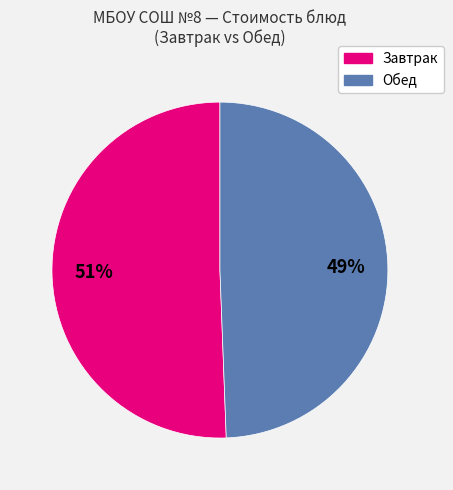

How many segments does this pie chart have?

2